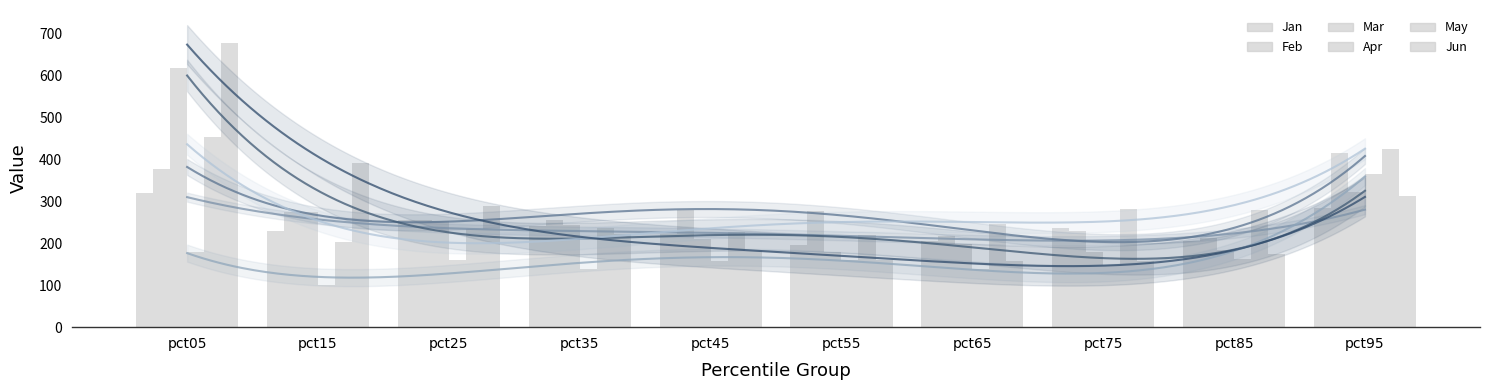

List the labels in order of Jan value, smallest first.

pct55, pct85, pct65, pct45, pct15, pct75, pct35, pct25, pct95, pct05